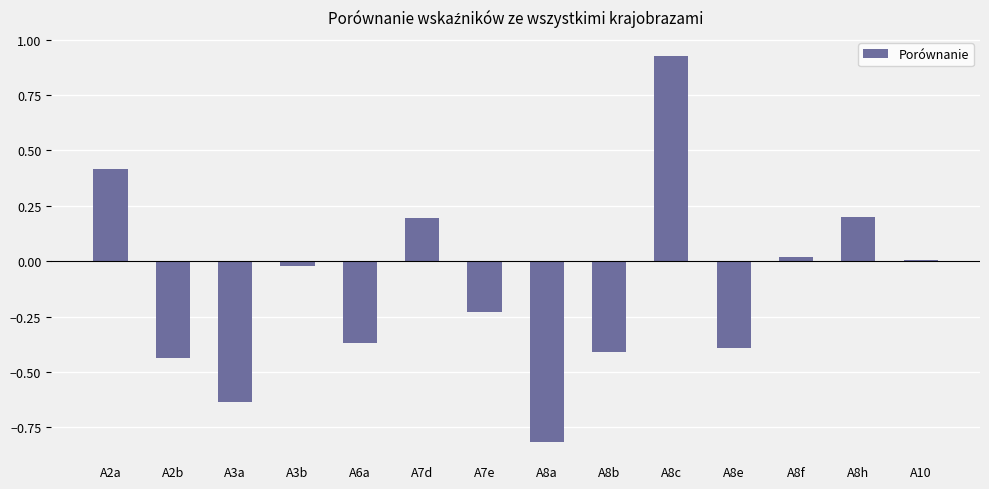

What is the sum of all values?

-1.5